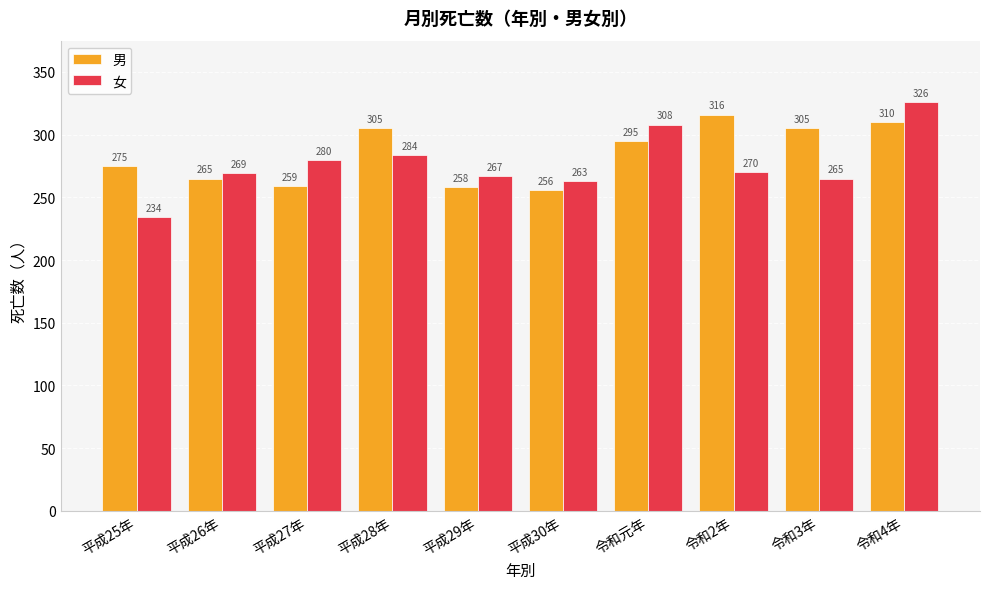

At which label does 女 first exceed 270?

平成27年